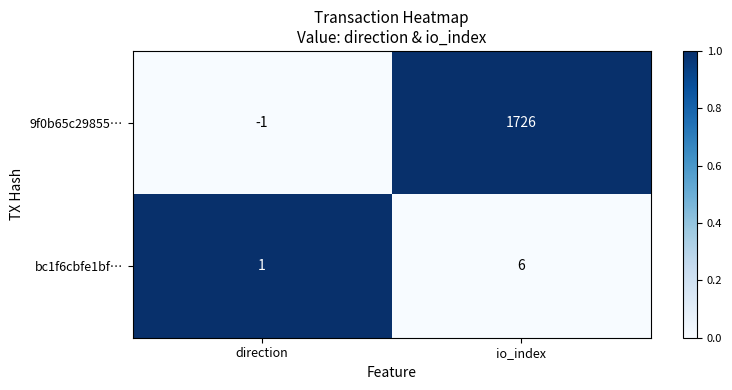

The 9f0b65c29855… series shows 352 at io_index. True or false?

False